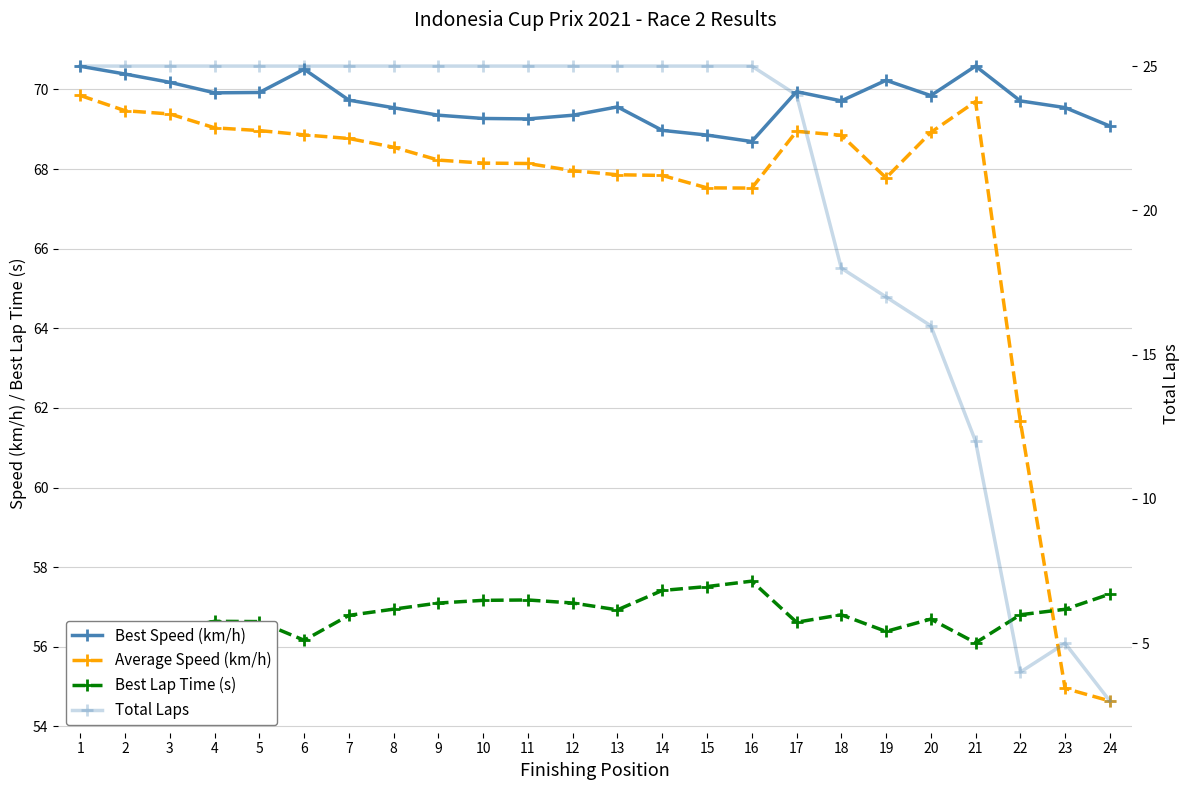

True or false: Best Speed (km/h) and Average Speed (km/h) cross at least once.

False